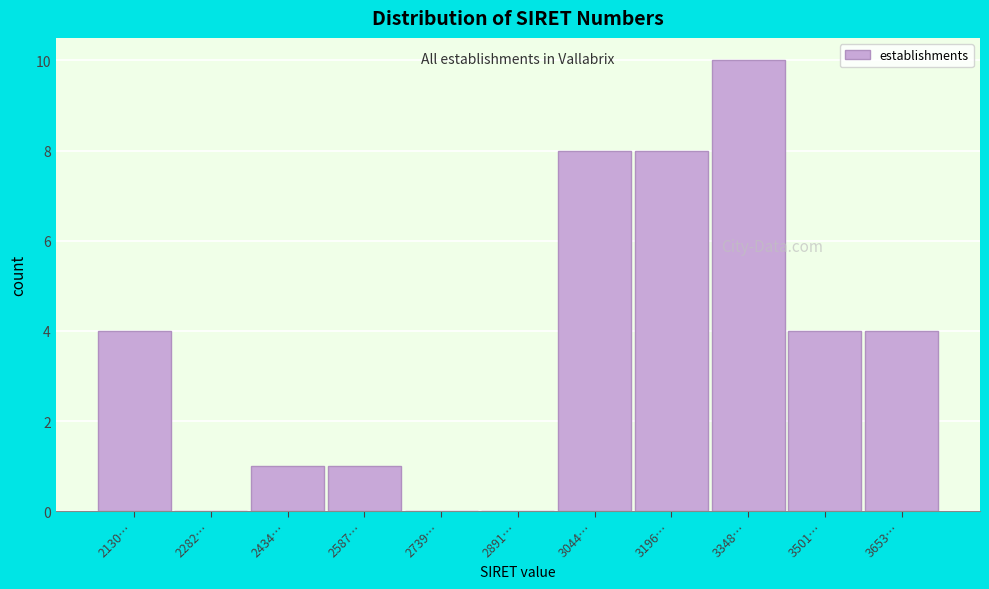

Reading left to right, what are all the values shown in this chart?

2130…=4	2282…=0	2434…=1	2587…=1	2739…=0	2891…=0	3044…=8	3196…=8	3348…=10	3501…=4	3653…=4